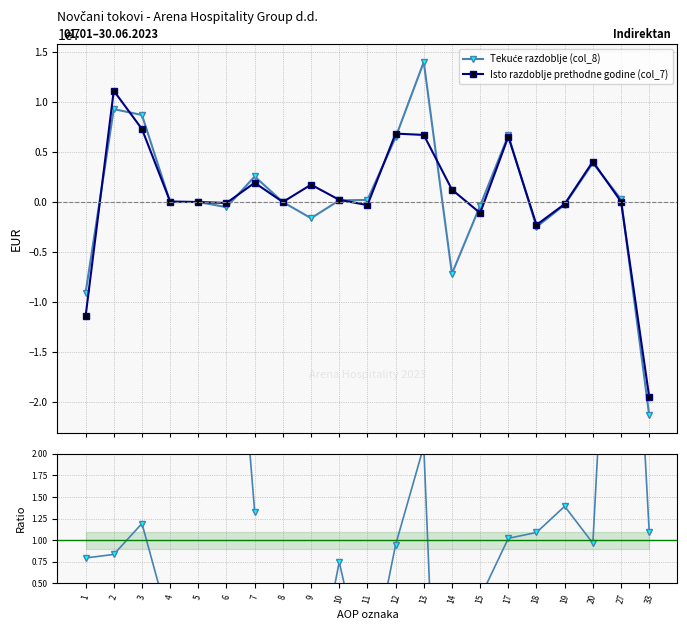

What is the highest value of the Tekuće / Prethodne series?

7.1